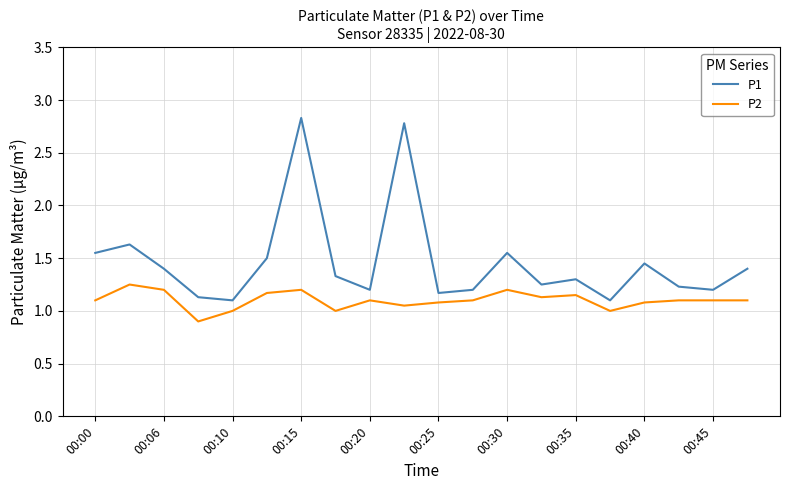

What are all the series names shown in the legend?

P1, P2